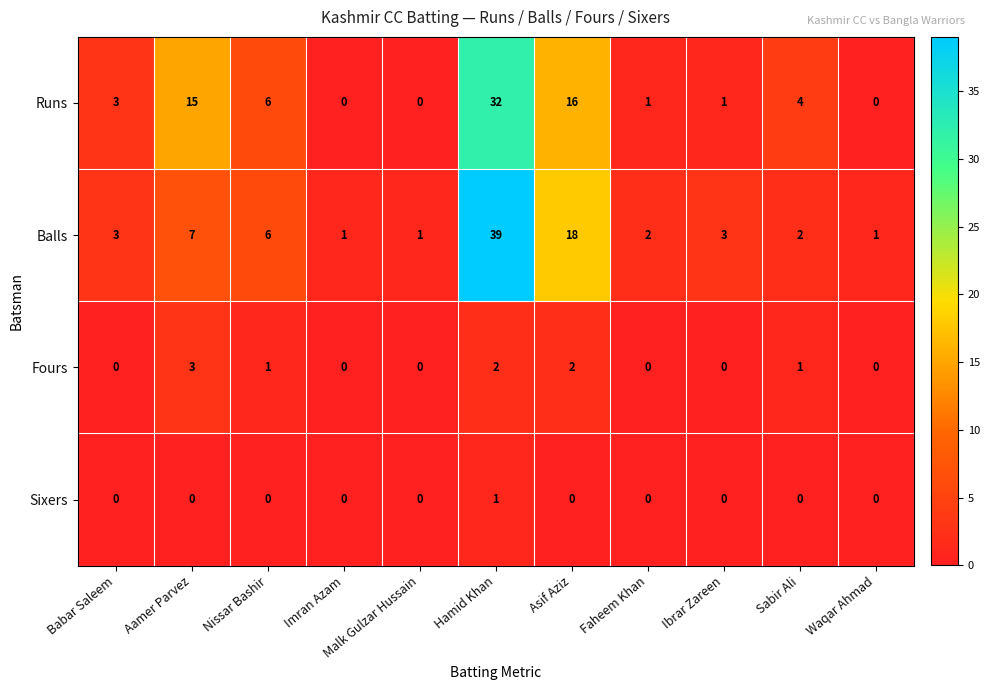

Where is Balls nearest to the value 20?

Asif Aziz